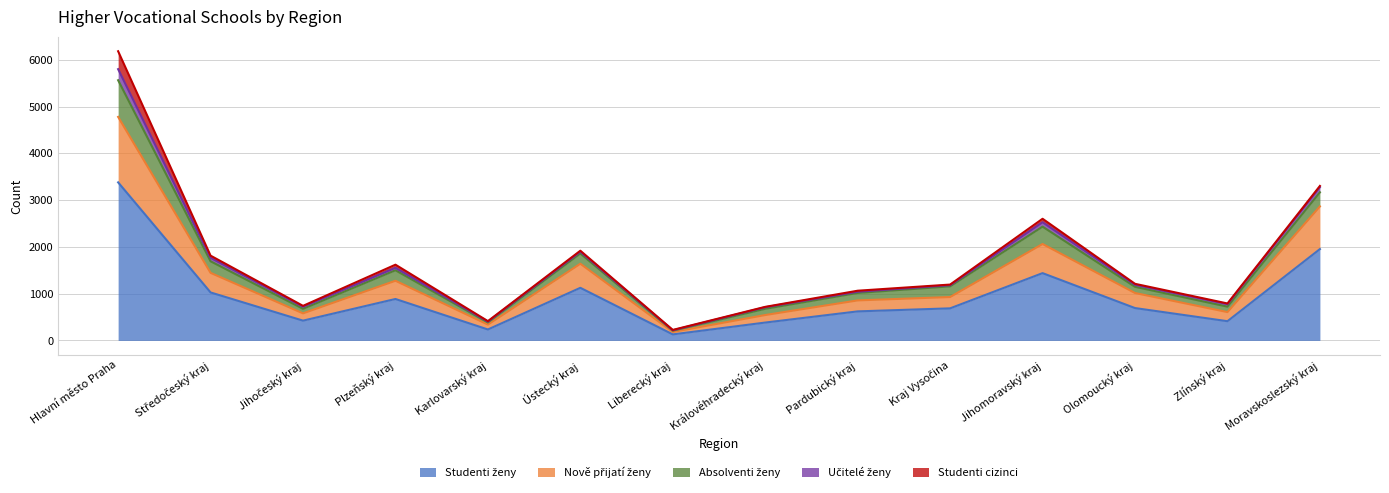

Reading left to right, list all the values displayed in this chart.

Studenti ženy: Hlavní město Praha=3380.0	Středočeský kraj=1026.0	Jihočeský kraj=423.0	Plzeňský kraj=886.0	Karlovarský kraj=234.0	Ústecký kraj=1125.0	Liberecký kraj=129.0	Královéhradecký kraj=382.0	Pardubický kraj=621.0	Kraj Vysočina=686.0	Jihomoravský kraj=1439.0	Olomoucký kraj=692.0	Zlínský kraj=411.0	Moravskoslezský kraj=1953.0
Nově přijatí ženy: Hlavní město Praha=1400.0	Středočeský kraj=419.0	Jihočeský kraj=156.0	Plzeňský kraj=390.0	Karlovarský kraj=105.0	Ústecký kraj=515.0	Liberecký kraj=52.0	Královéhradecký kraj=161.0	Pardubický kraj=235.0	Kraj Vysočina=242.0	Jihomoravský kraj=623.0	Olomoucký kraj=322.0	Zlínský kraj=195.0	Moravskoslezský kraj=913.0
Absolventi ženy: Hlavní město Praha=784.0	Středočeský kraj=247.0	Jihočeský kraj=97.0	Plzeňský kraj=224.0	Karlovarský kraj=46.0	Ústecký kraj=218.0	Liberecký kraj=27.0	Královéhradecký kraj=133.0	Pardubický kraj=159.0	Kraj Vysočina=228.0	Jihomoravský kraj=371.0	Olomoucký kraj=132.0	Zlínský kraj=116.0	Moravskoslezský kraj=301.0
Učitelé ženy: Hlavní město Praha=237.0	Středočeský kraj=73.9	Jihočeský kraj=45.3	Plzeňský kraj=52.5	Karlovarský kraj=17.6	Ústecký kraj=39.5	Liberecký kraj=8.8	Královéhradecký kraj=34.1	Pardubický kraj=26.0	Kraj Vysočina=25.5	Jihomoravský kraj=94.3	Olomoucký kraj=44.4	Zlínský kraj=53.4	Moravskoslezský kraj=110.6
Studenti cizinci: Hlavní město Praha=383.0	Středočeský kraj=47.0	Jihočeský kraj=18.0	Plzeňský kraj=67.0	Karlovarský kraj=10.0	Ústecký kraj=21.0	Liberecký kraj=8.0	Královéhradecký kraj=8.0	Pardubický kraj=22.0	Kraj Vysočina=13.0	Jihomoravský kraj=74.0	Olomoucký kraj=20.0	Zlínský kraj=15.0	Moravskoslezský kraj=26.0